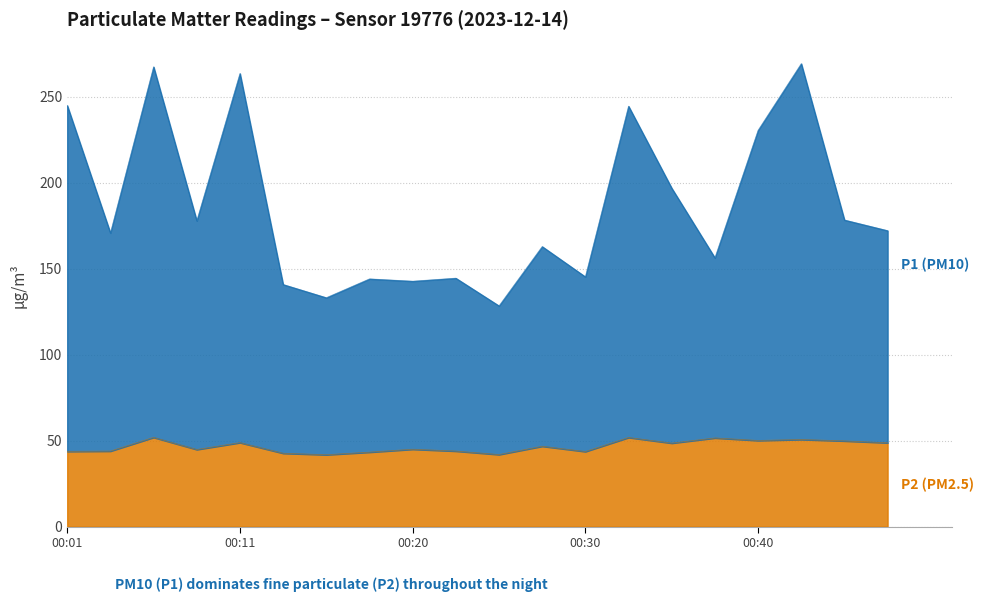

True or false: P2 has more than 0 points higher than both neighbors.

True